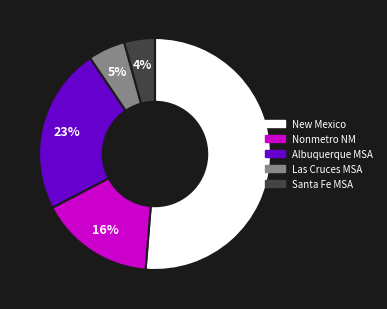

To the nearest percent, what portion does Albuquerque MSA represent?

23%